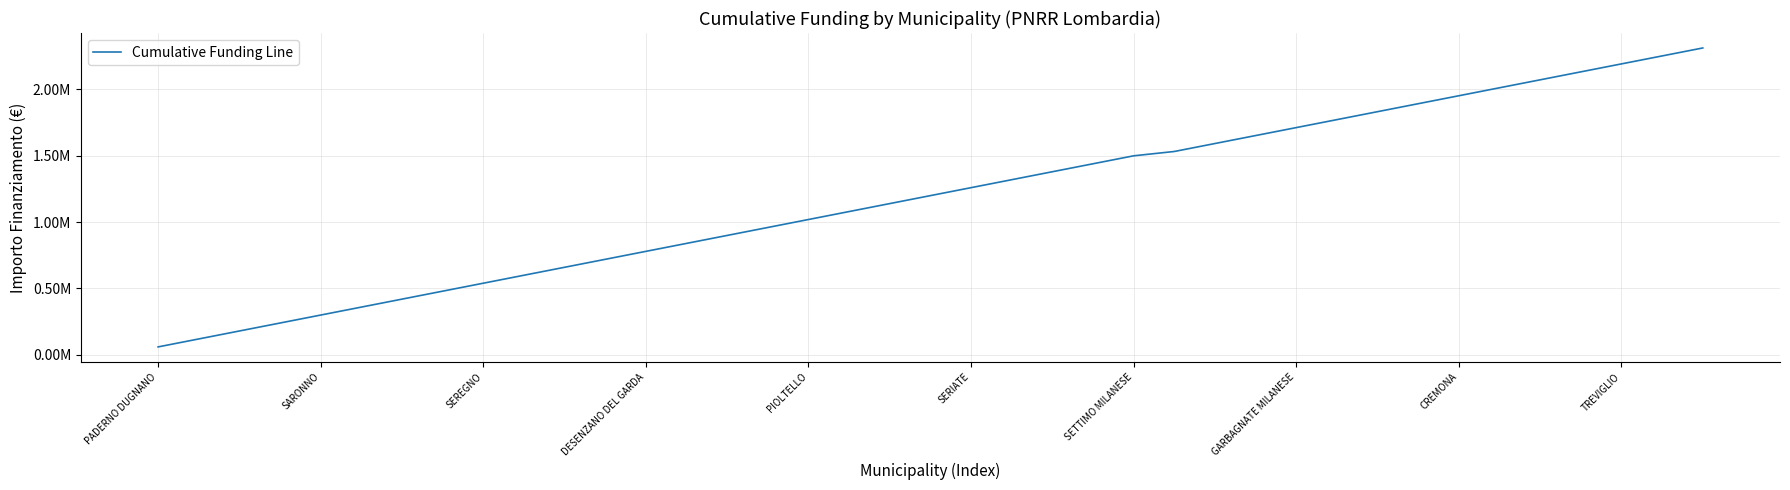

List the labels in order of value, smallest first.

PADERNO DUGNANO, SARONNO, SEREGNO, DESENZANO DEL GARDA, PIOLTELLO, SERIATE, SETTIMO MILANESE, GARBAGNATE MILANESE, CREMONA, TREVIGLIO, 10, 11, 12, 13, 14, 15, 16, 17, 18, 19, 20, 21, 22, 23, 24, 25, 26, 27, 28, 29, 30, 31, 32, 33, 34, 35, 36, 37, 38